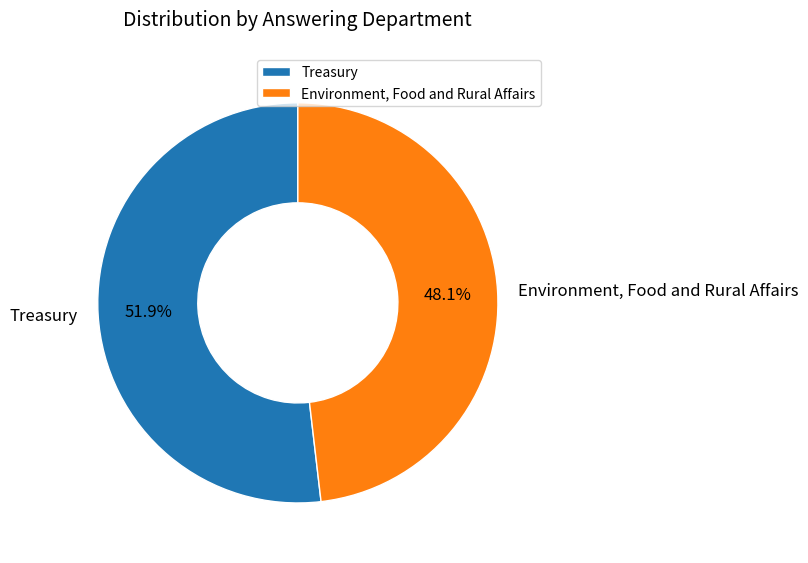

To the nearest percent, what is the difference between the Environment, Food and Rural Affairs and Treasury slice percentages?

4%